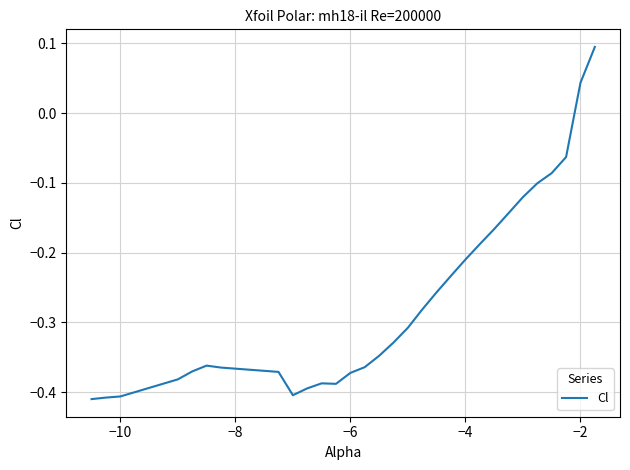

Where is the data nearest to the value 0?

−2